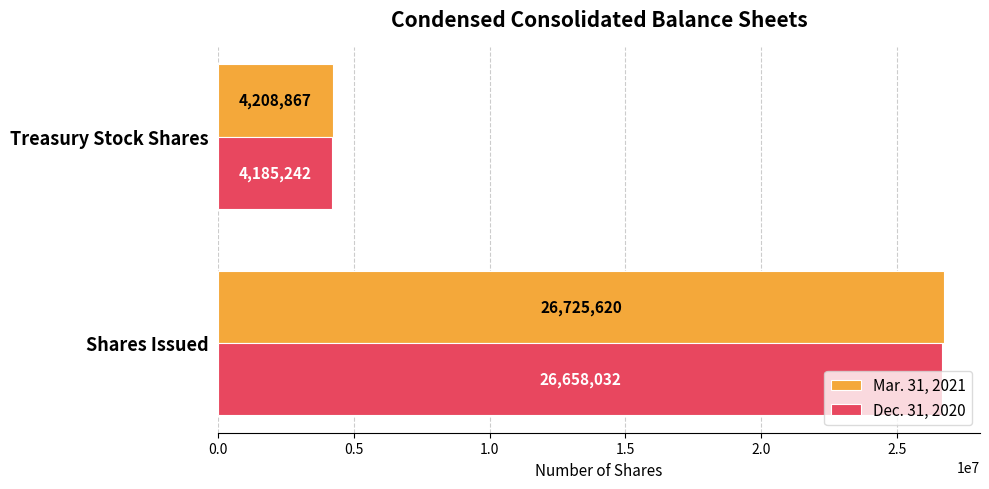

The value of Mar. 31, 2021 at Shares Issued is 26725620. True or false?

True